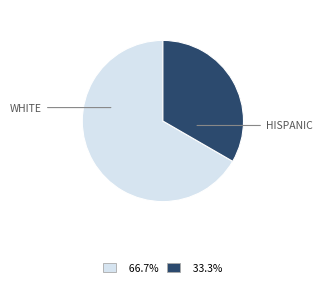

Is there any slice that represents more than half of the pie?

Yes